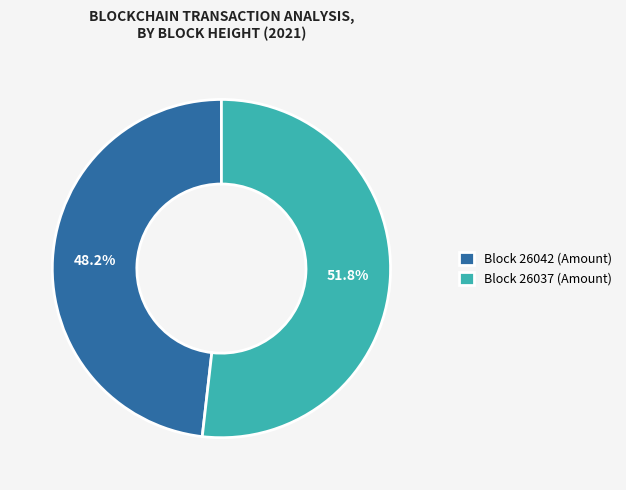

To the nearest percent, what is the average slice percentage?

50%